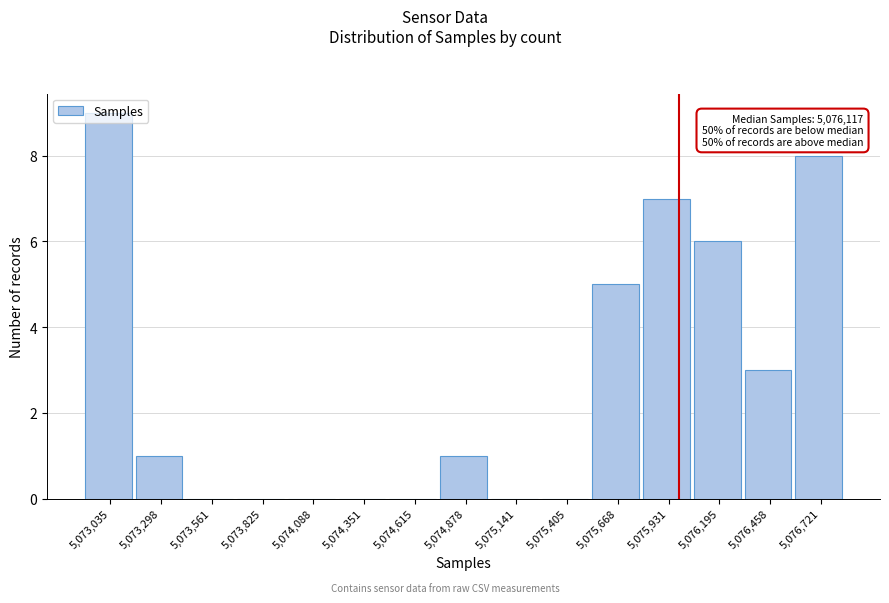

The value at 5,076,721 is 11. True or false?

False